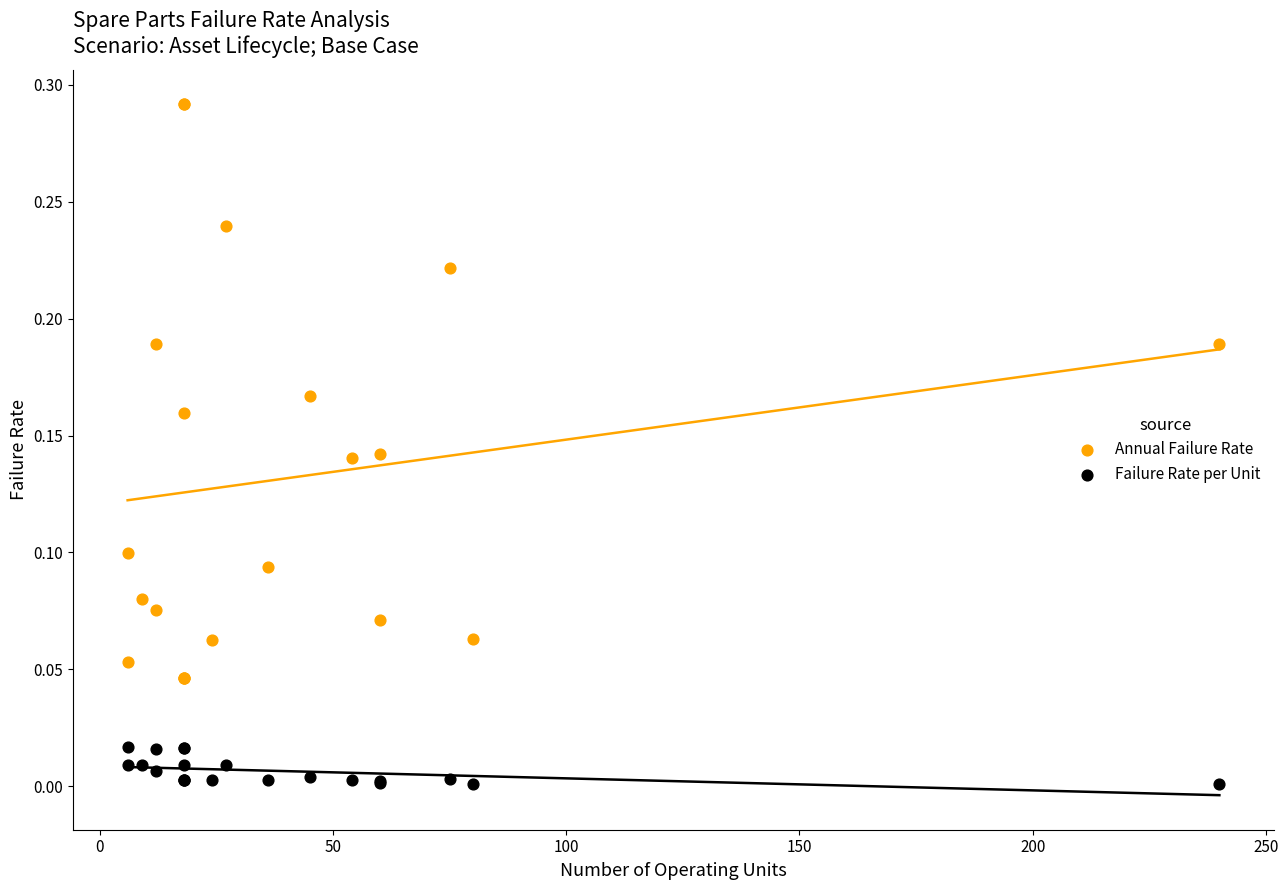

Which series reaches the minimum Y coordinate?

Failure Rate per Unit